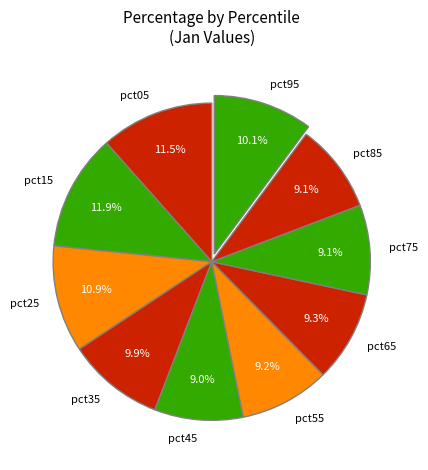

Is the sum of pct05 and pct75 greater than half?

No